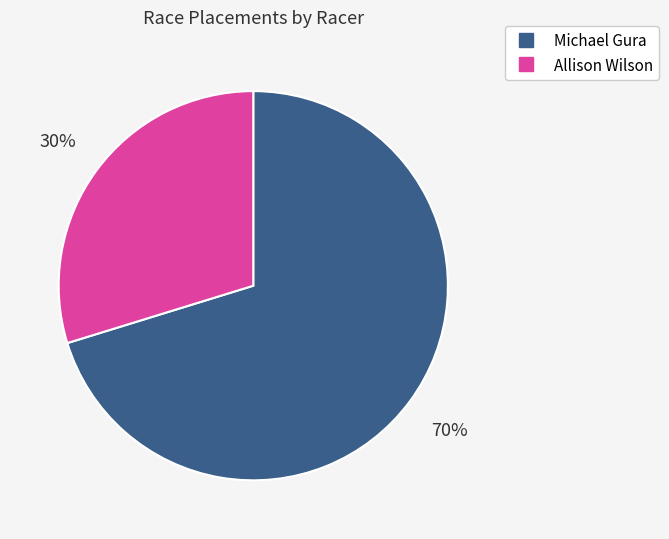

How many slices are in this pie chart?

2